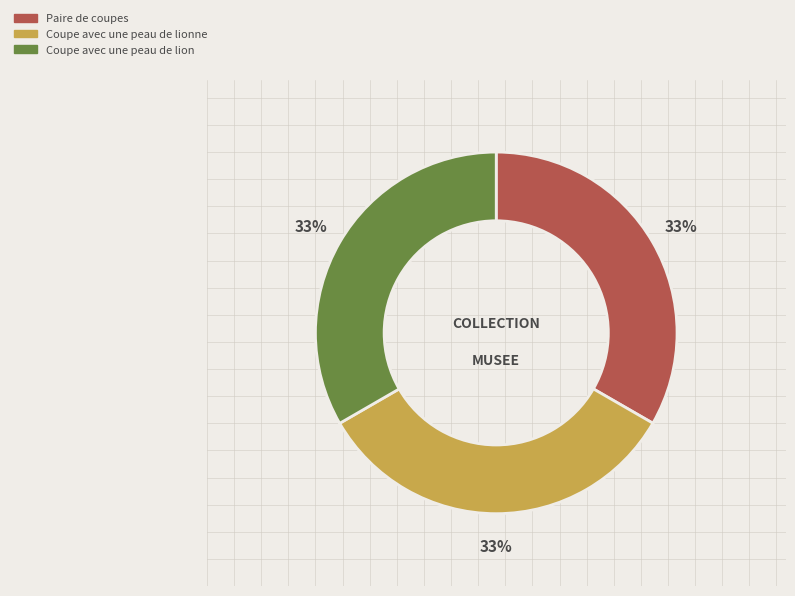

Is there a majority slice in this chart?

No